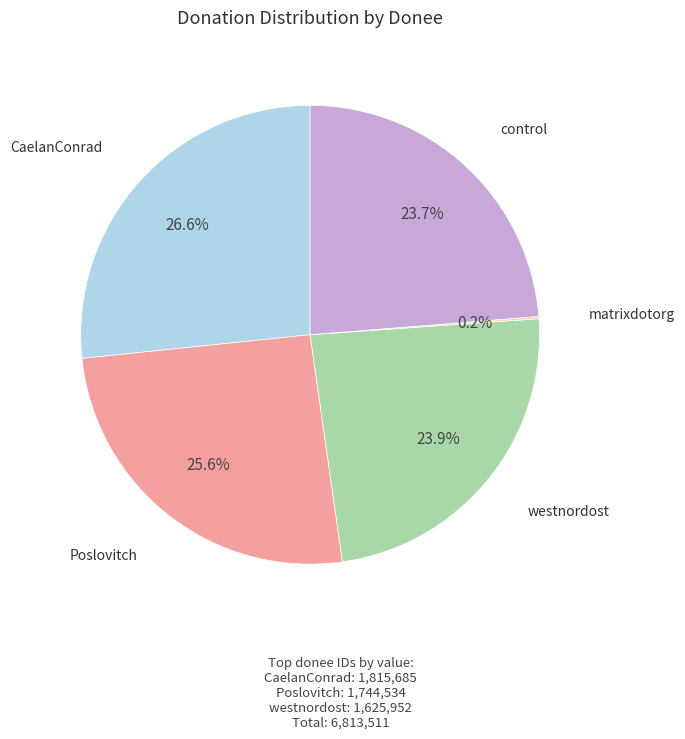

Is there any slice that represents more than half of the pie?

No